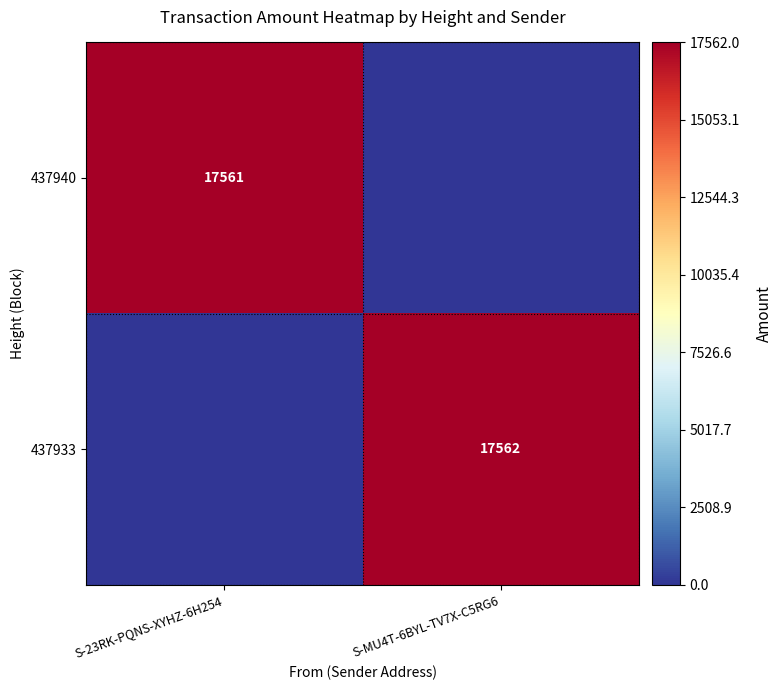

The 437933 series shows 17562 at S-MU4T-6BYL-TV7X-C5RG6. True or false?

True